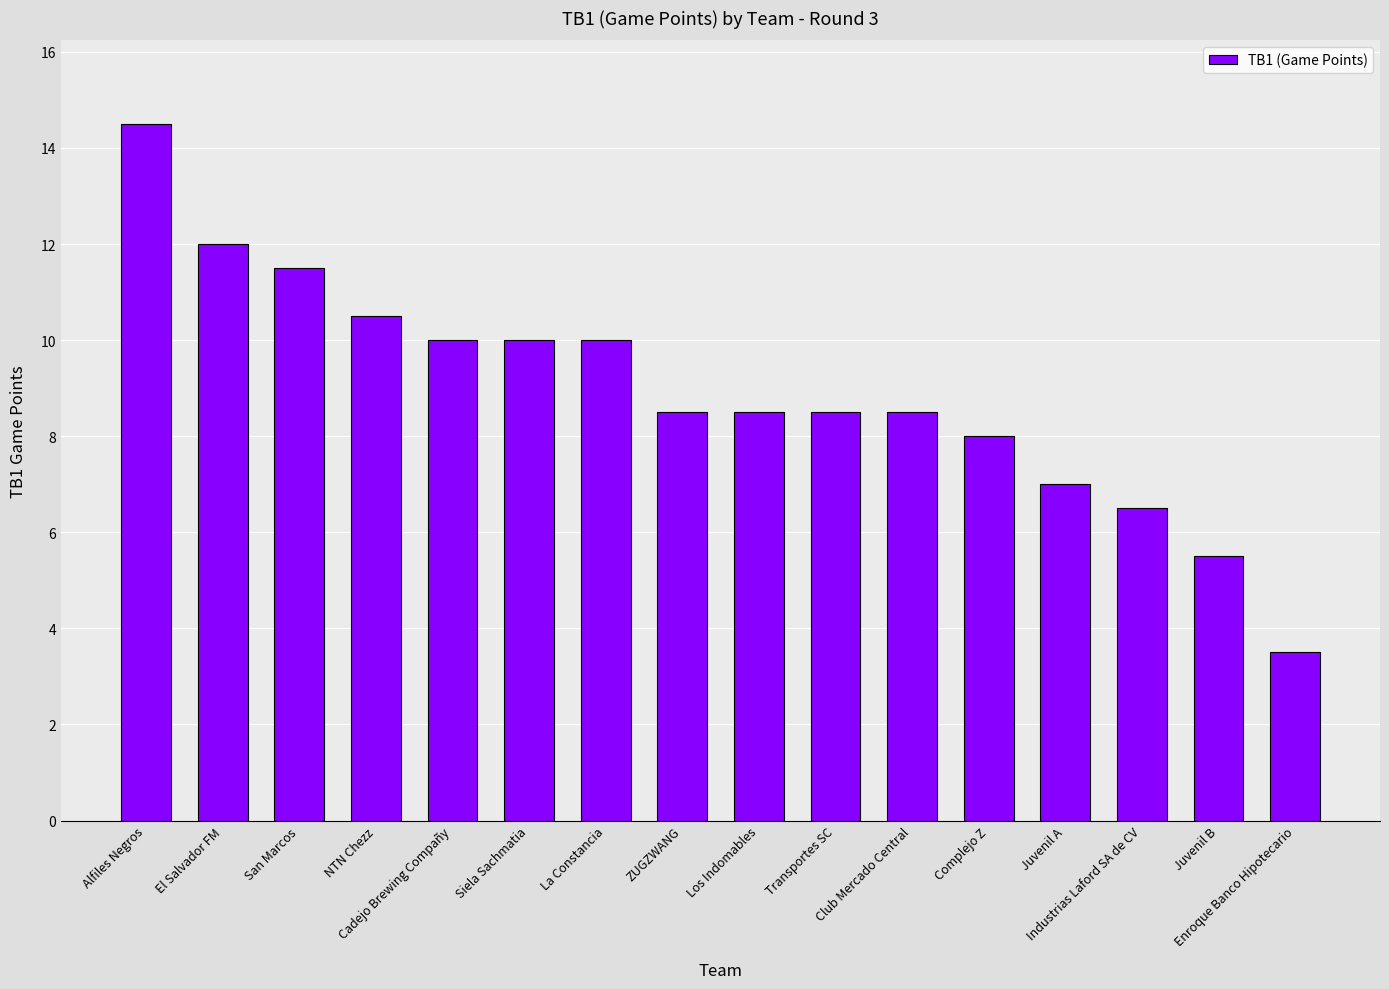

What is the value of the 3rd bar from the left?

11.5